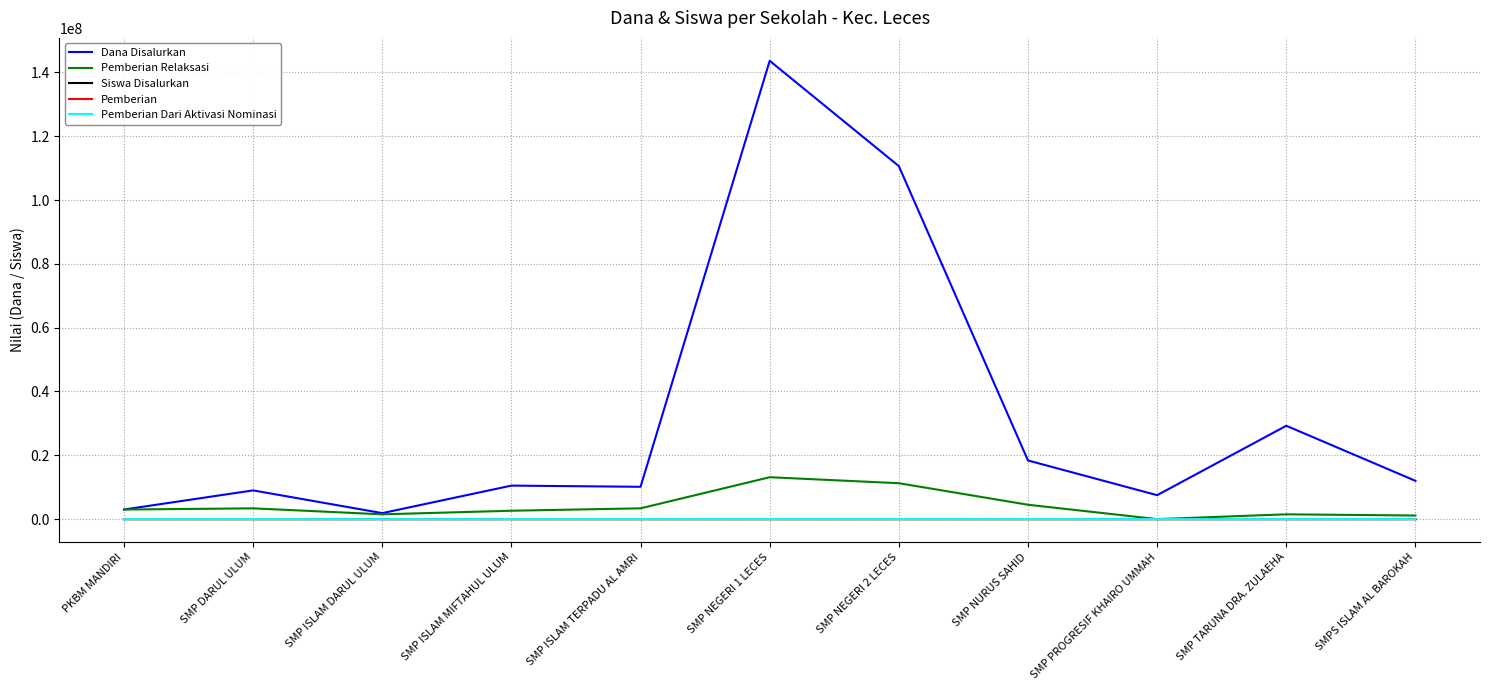

What is the difference between the highest and lowest values at SMP DARUL ULUM?

8999999